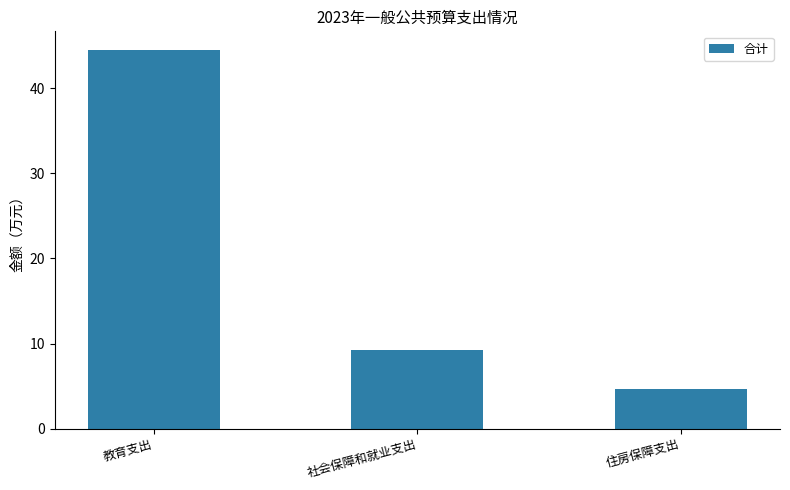

The value at 住房保障支出 is 2.8. True or false?

False